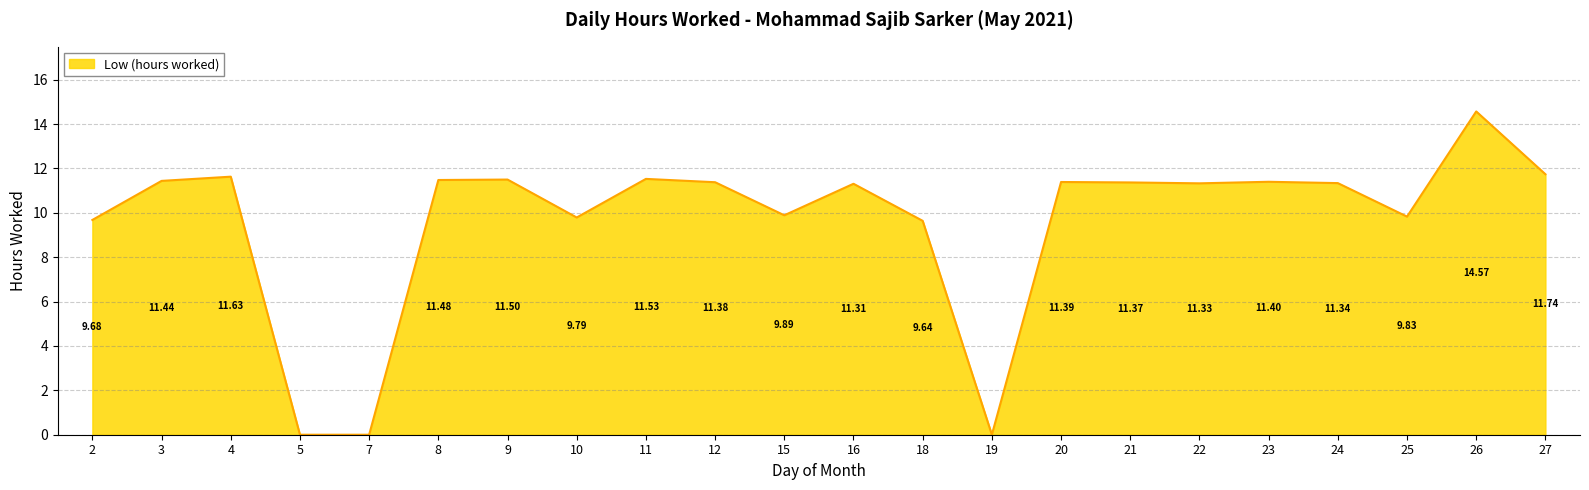

What is the ratio of the value at 4 to the value at 9?

1.0